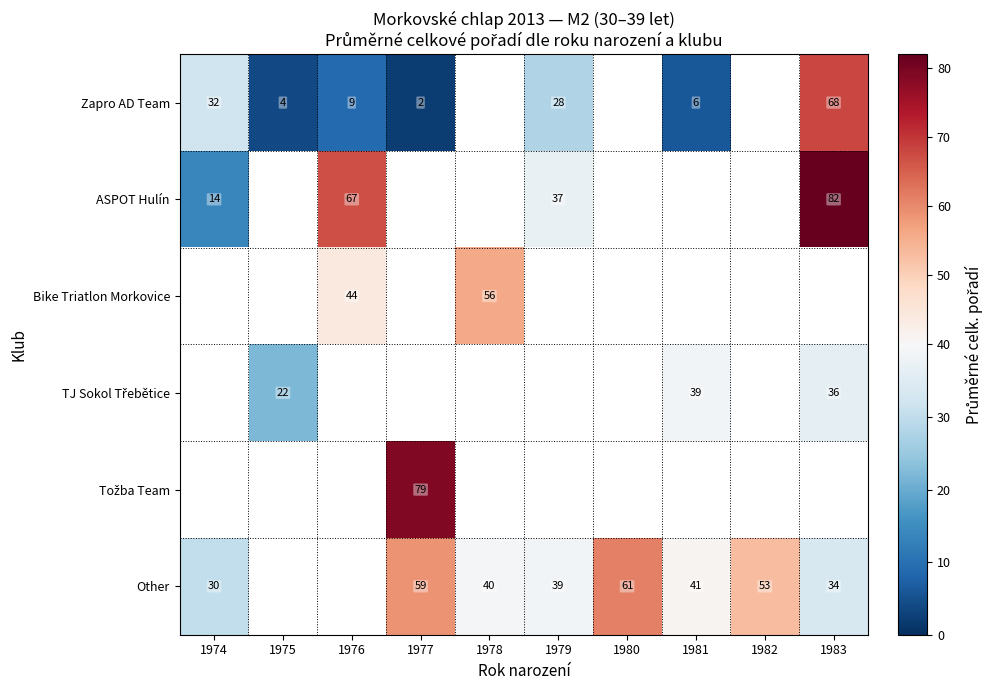

The value of Zapro AD Team at 1977 is 0.4. True or false?

False